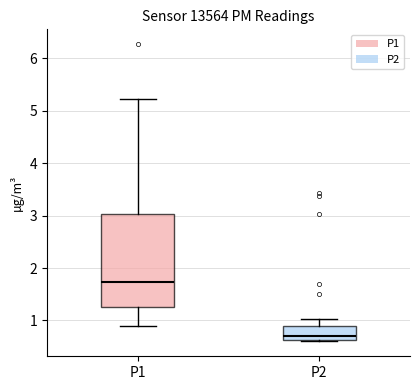

Where is the lower edge of the box for P1 on the y-axis? The values are not printed on the chart, so give them approximately, as read against the axis.

1.3